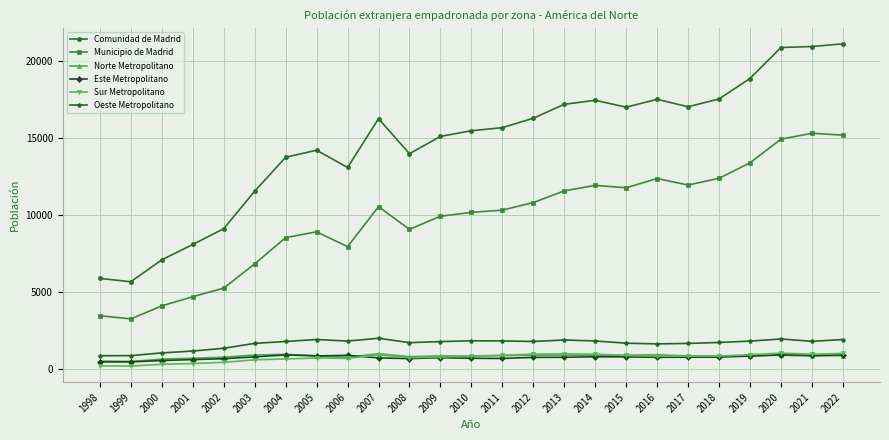

What is the difference between the Comunidad de Madrid values at 2015 and 2001?

8899